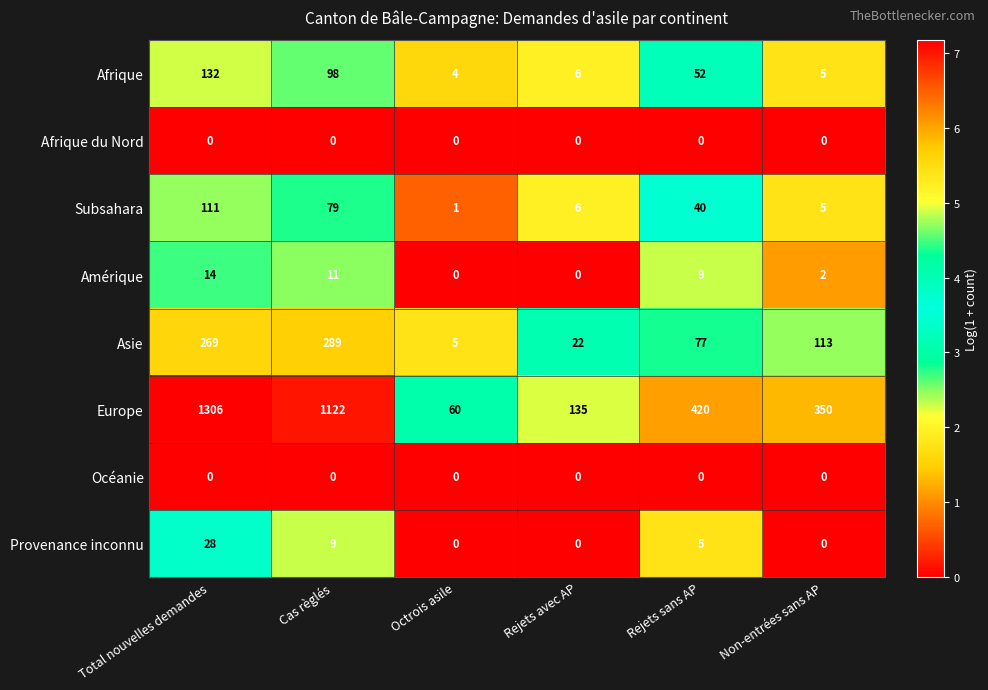

How many distinct data groups are displayed?

8